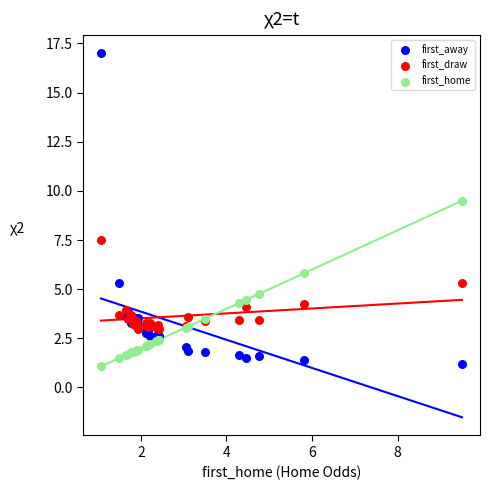

Which series reaches the maximum Y coordinate?

first_away